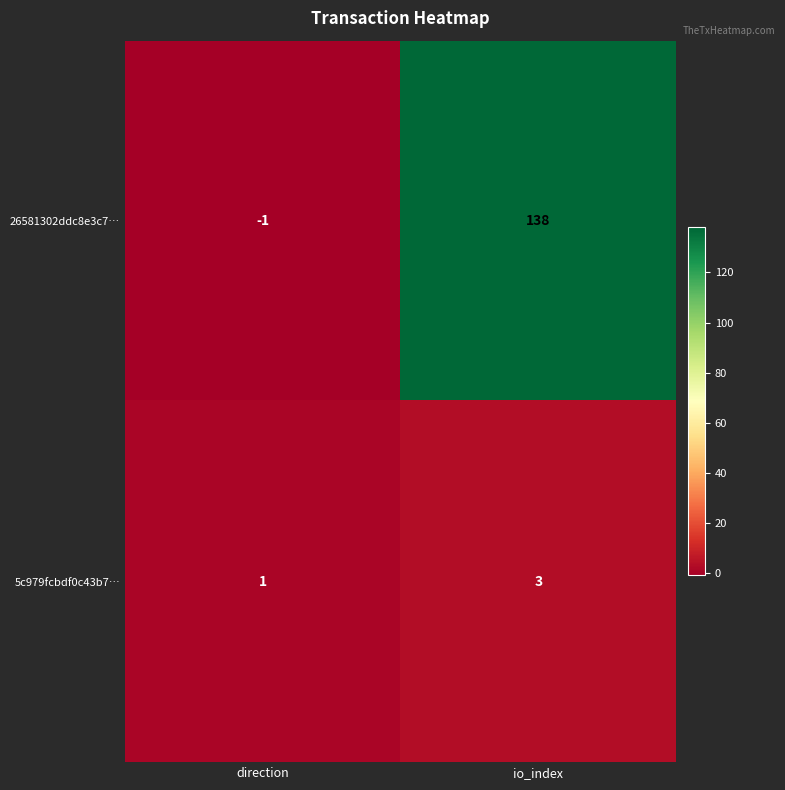

The 5c979fcbdf0c43b7… series shows 1 at direction. True or false?

True